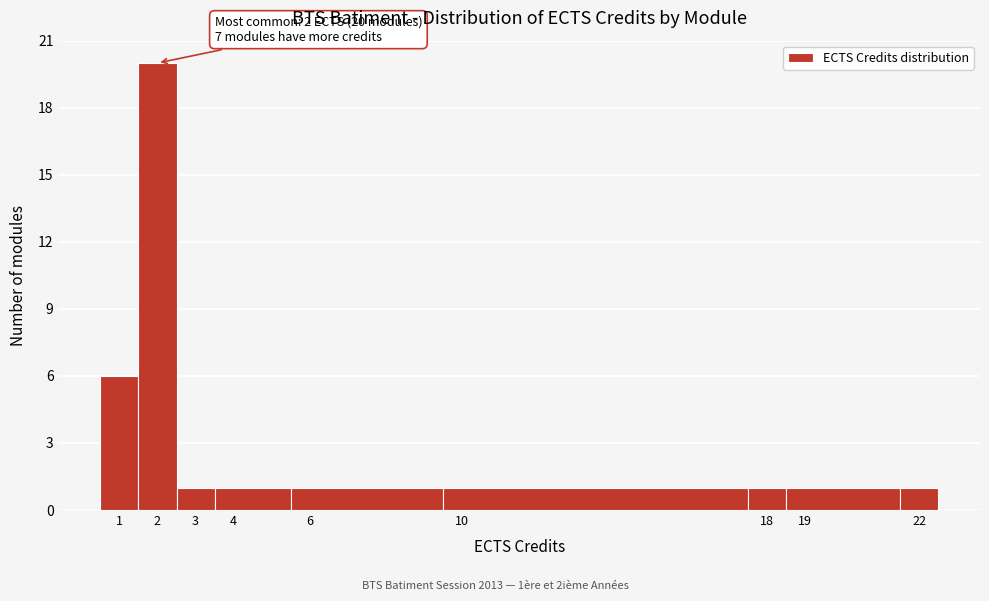

Which range on the x-axis has the tallest bar?

1.5 to 2.5